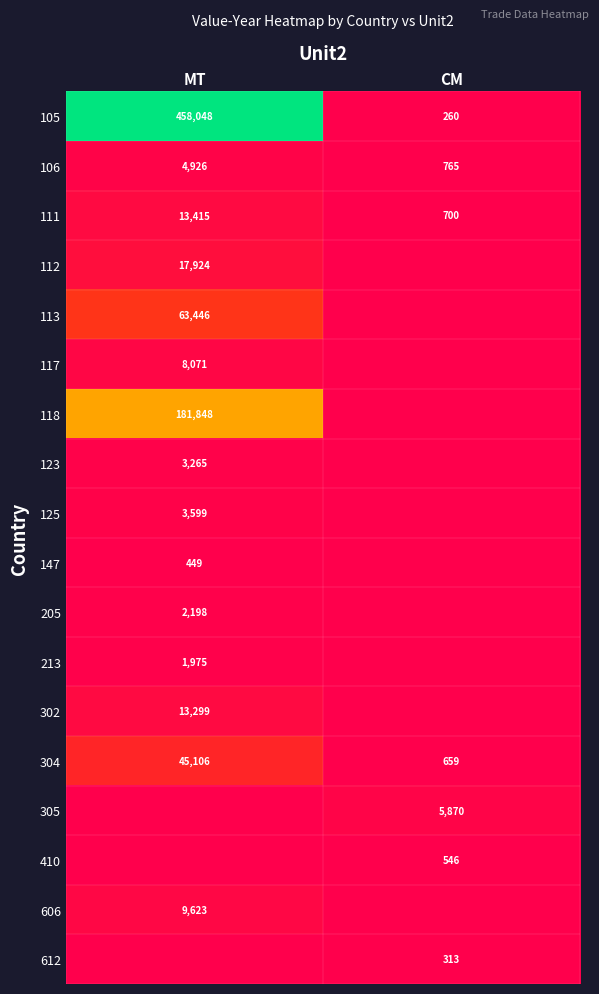

What is the highest value of the 106 series?

4926